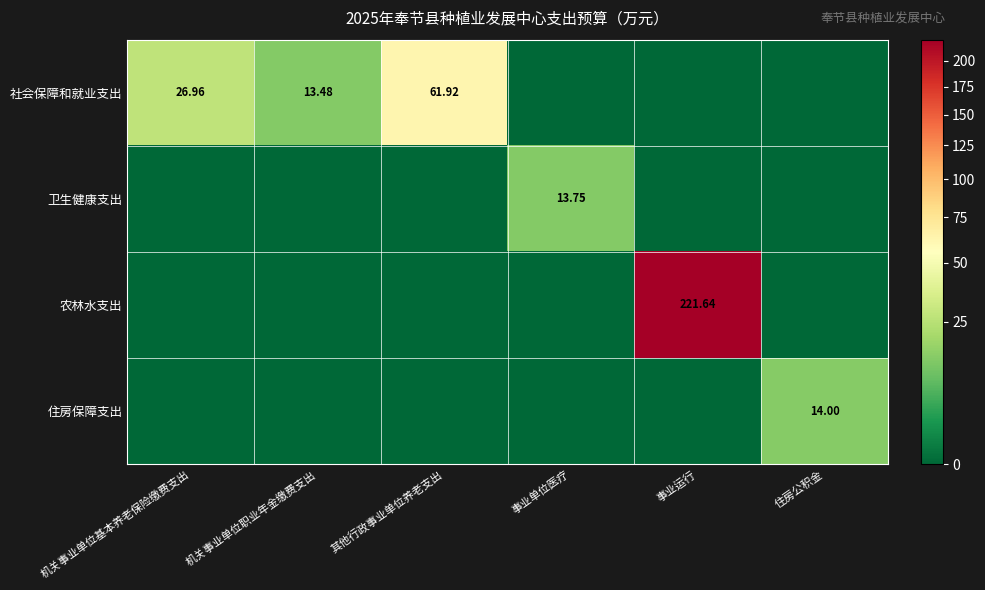

Between 其他行政事业单位养老支出 and 事业运行, which series saw the biggest shift?

农林水支出